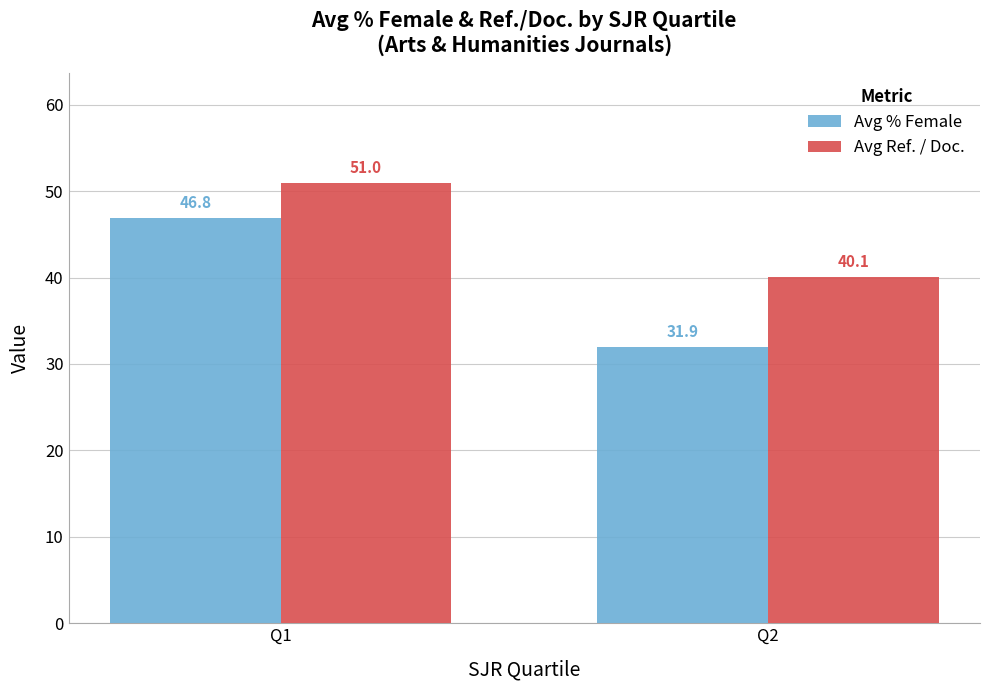

Between Q1 and Q2, which series saw the biggest shift?

Avg % Female